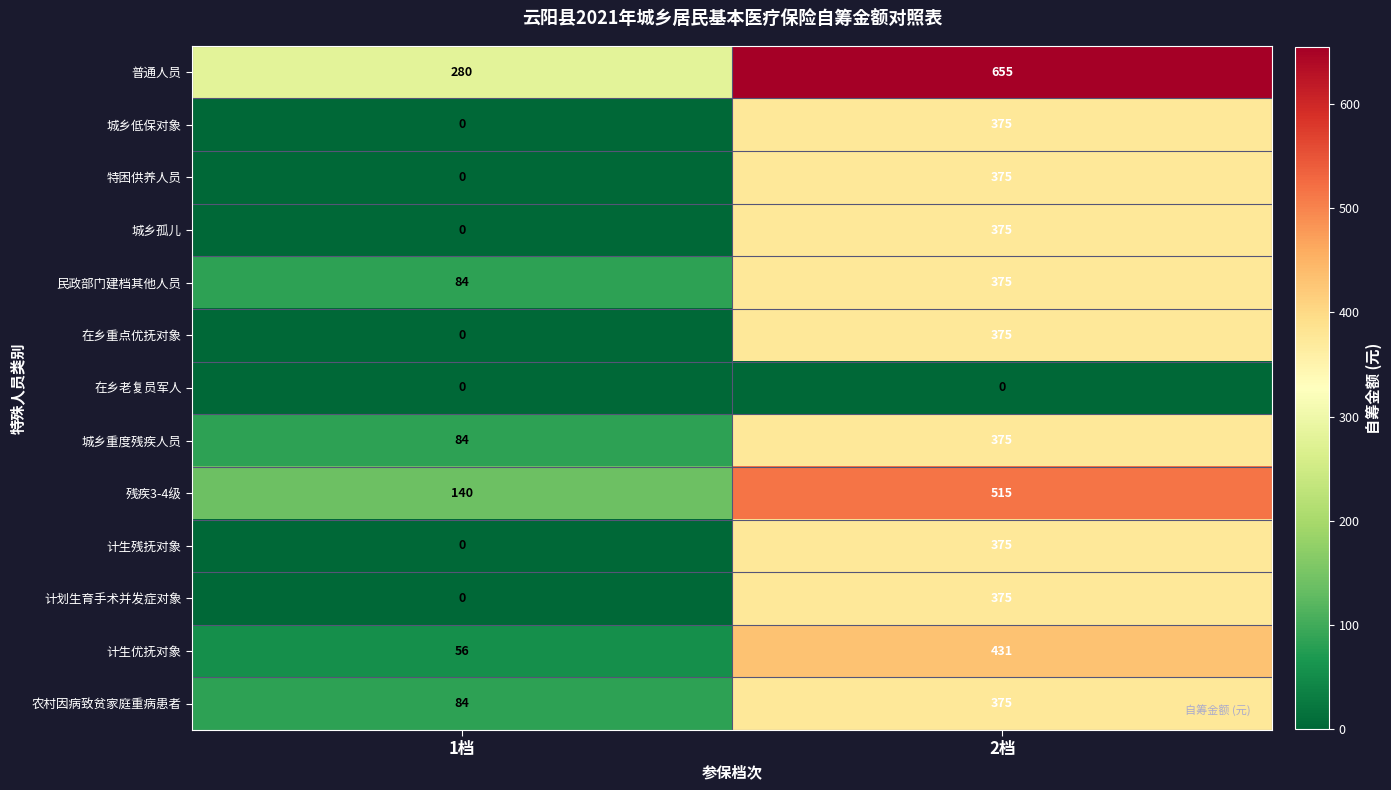

List the labels in order of 城乡重度残疾人员 value, smallest first.

1档, 2档